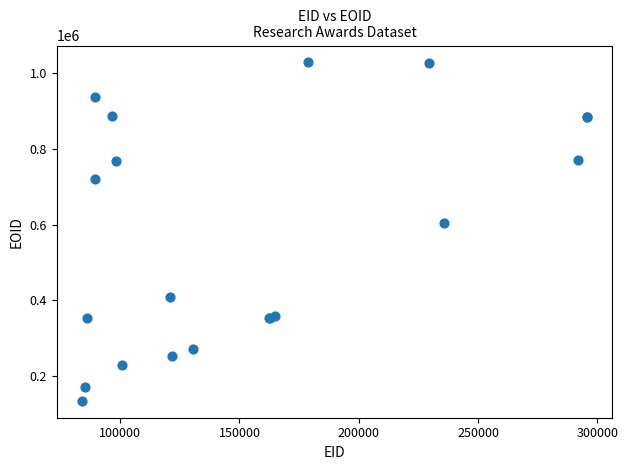

What Y value in the scatter plot is closest to 581719?

604709